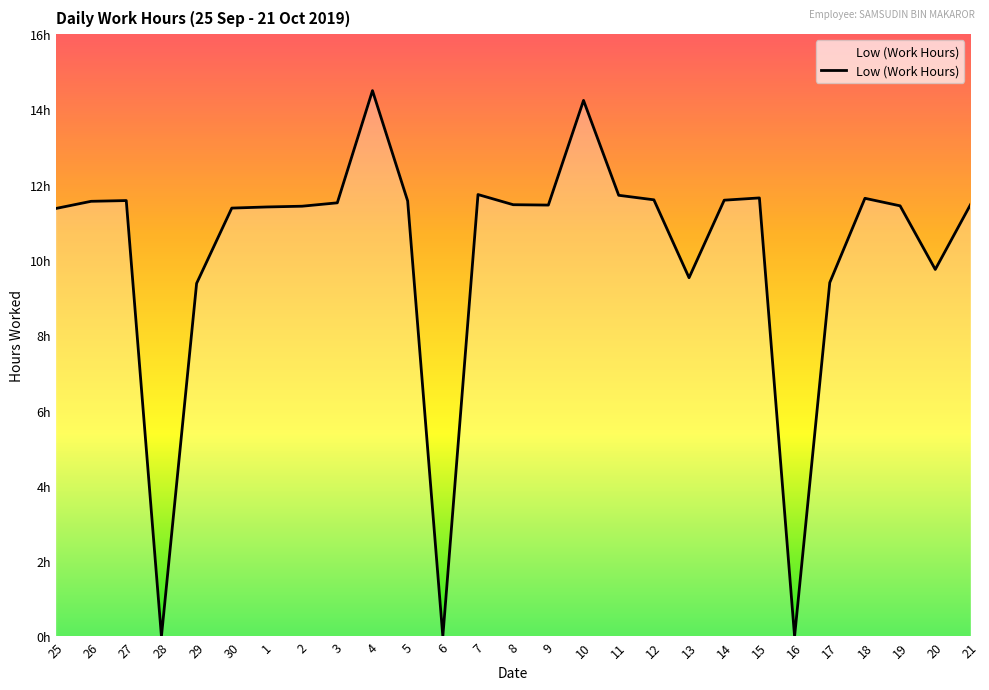

Which label corresponds to the smallest value in the chart?

28